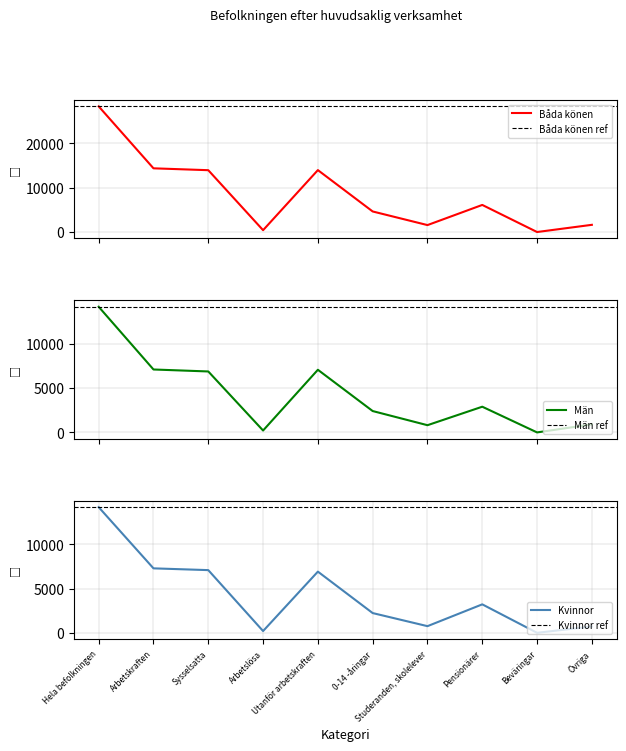

At Arbetskraften, list the series in order from smallest to largest.

Män, Kvinnor, Båda könen